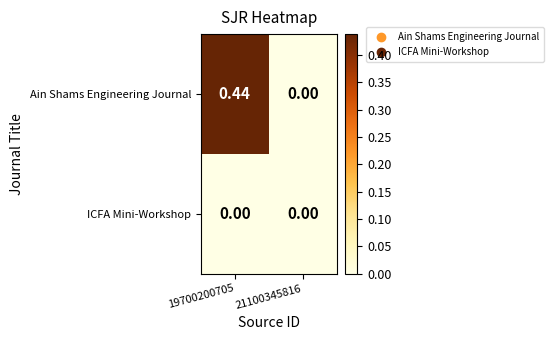

Which series has the largest total across all categories?

Ain Shams Engineering Journal